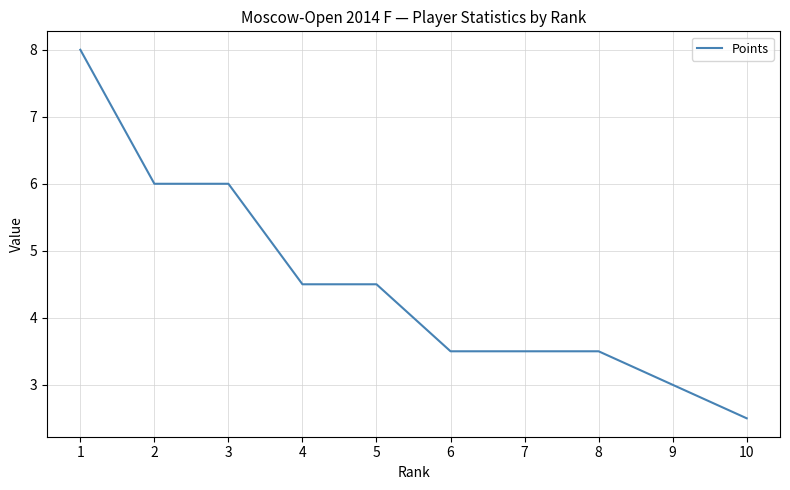

Approximately how many times larger is the value at 6 compared to 1?

0.4